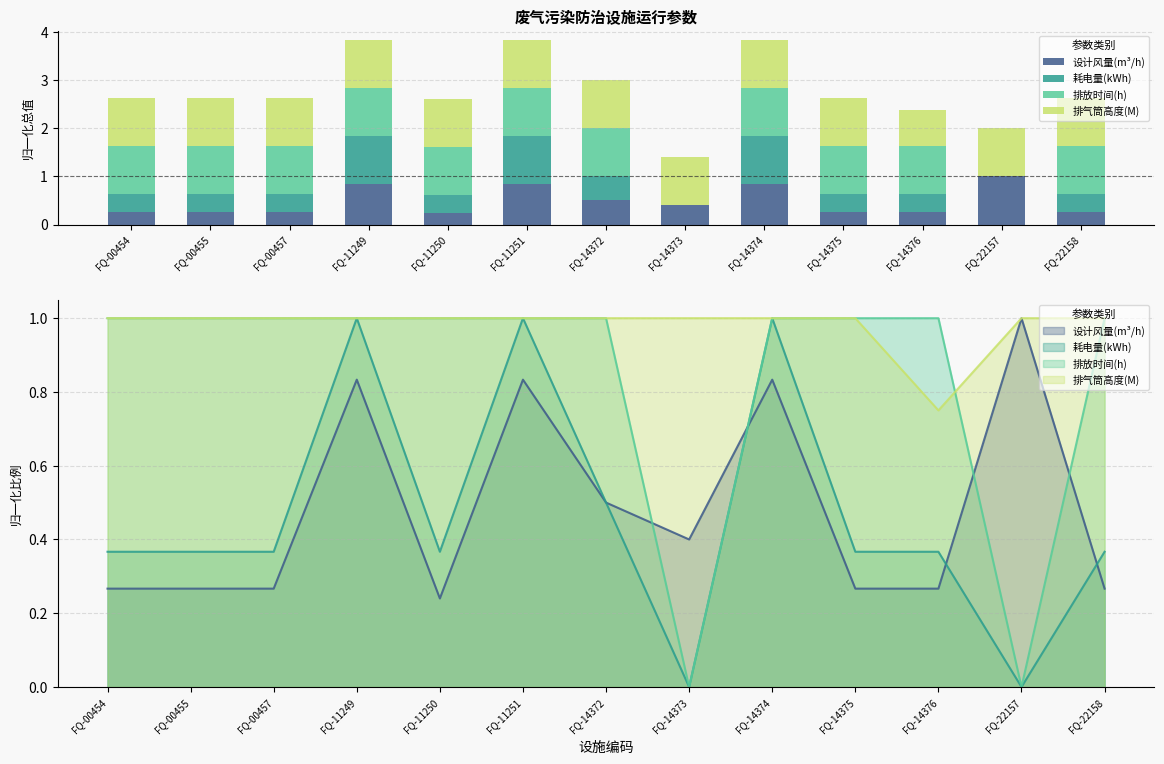

Rank the series at FQ-14372 from highest to lowest value.

排放时间(h), 排气筒高度(M), 设计风量(m³/h), 耗电量(kWh)